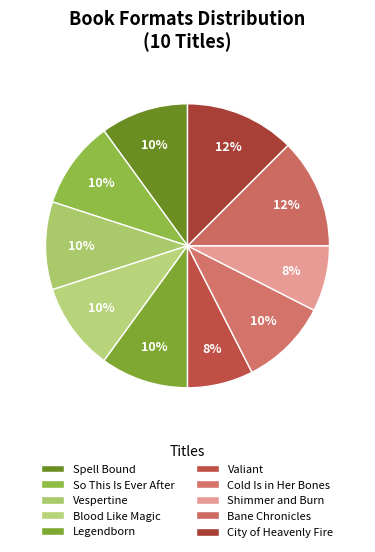

Does Legendborn represent more than half of the total?

No